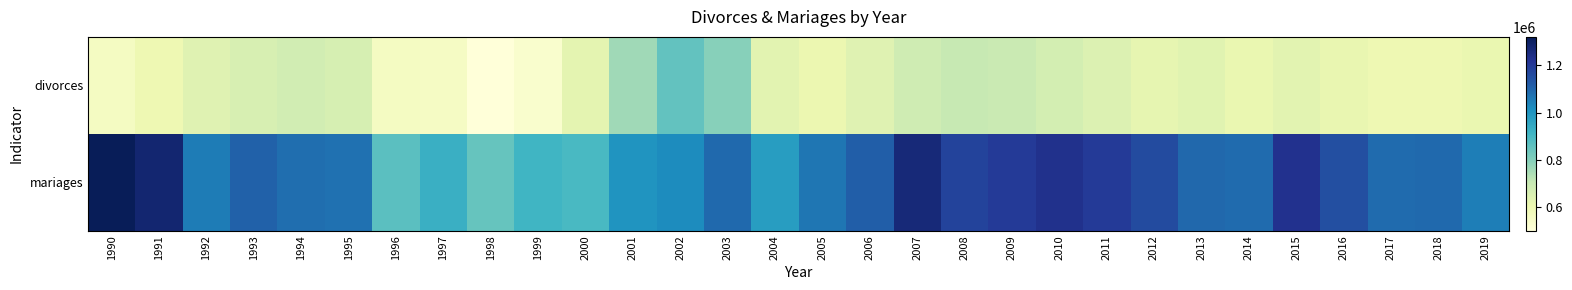

Which series changed the most between 1998 and 2000?

divorces